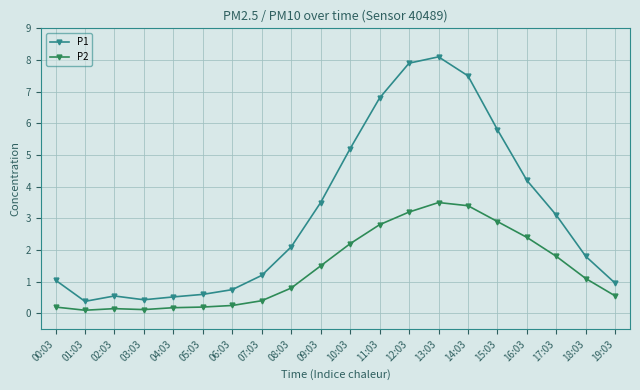

Which label corresponds to the largest value in the chart?

13:03